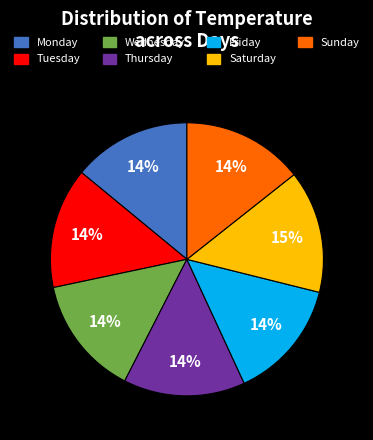

How many segments does this pie chart have?

7